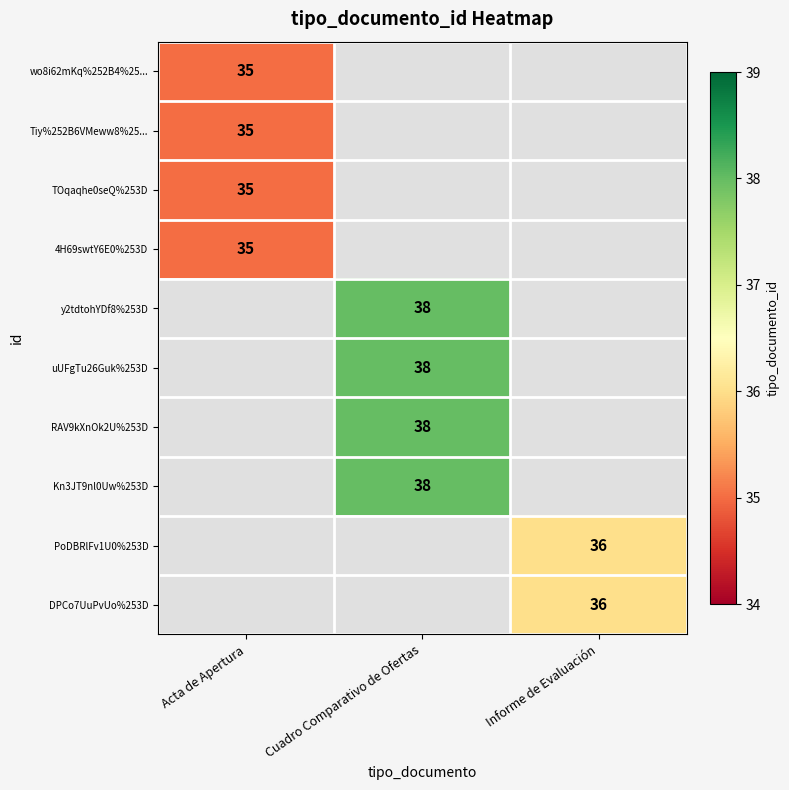

Is it true that y2tdtohYDf8%253D equals 57 at Cuadro Comparativo de Ofertas?

False